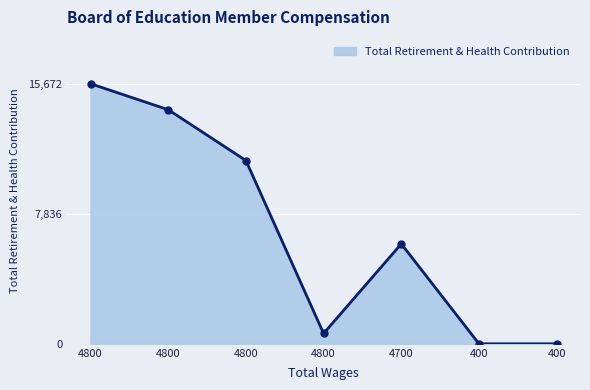

What is the average value?

6780